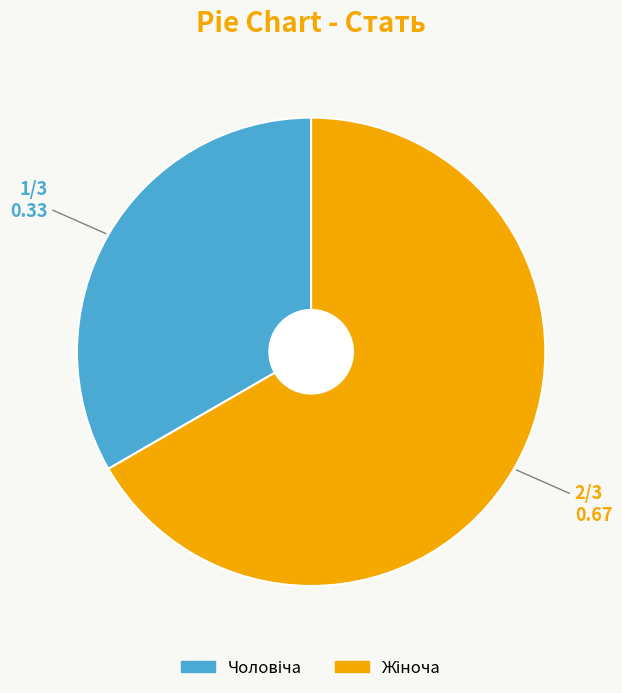

Is there a majority slice in this chart?

Yes